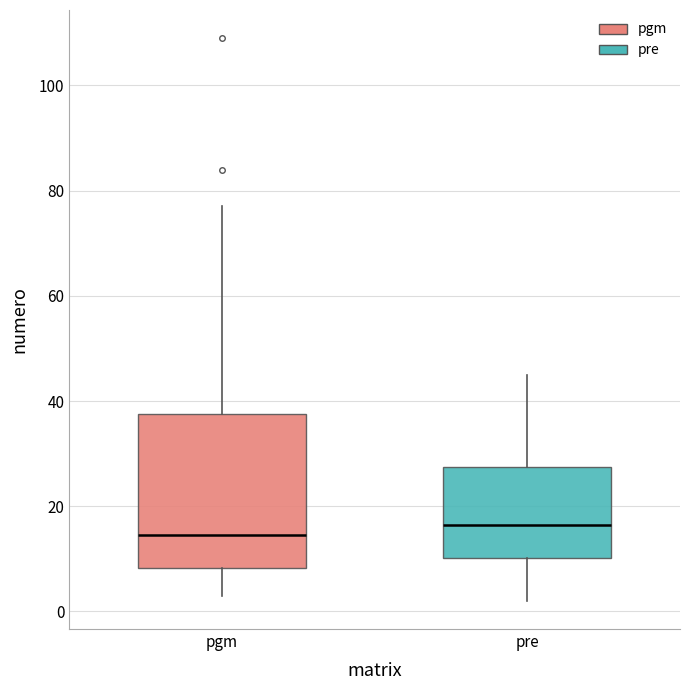

Reading left to right, transcribe this box plot: for each box, give where its median line is, the range the box spans, and where its two whiskers end, as read against the y-axis. The values are not printed on the chart, so give them approximately, as read against the axis.

pgm: median 14, box 8 to 38, whiskers 4 to 78
pre: median 16, box 10 to 28, whiskers 2 to 46